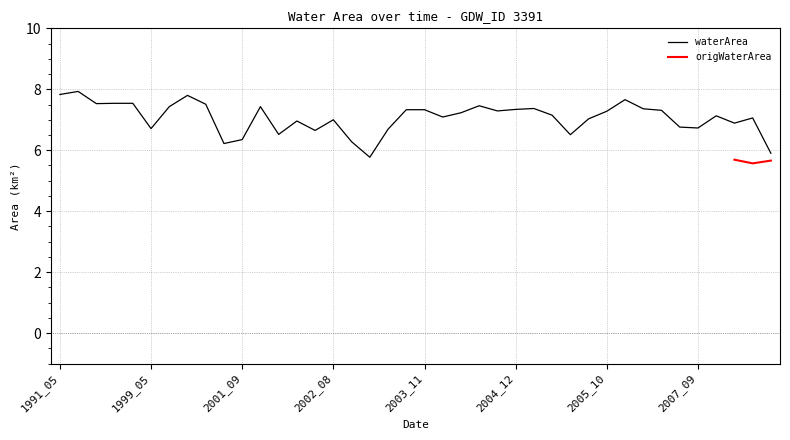

Which has a higher value, 2003_11 or 2007_04?

2003_11